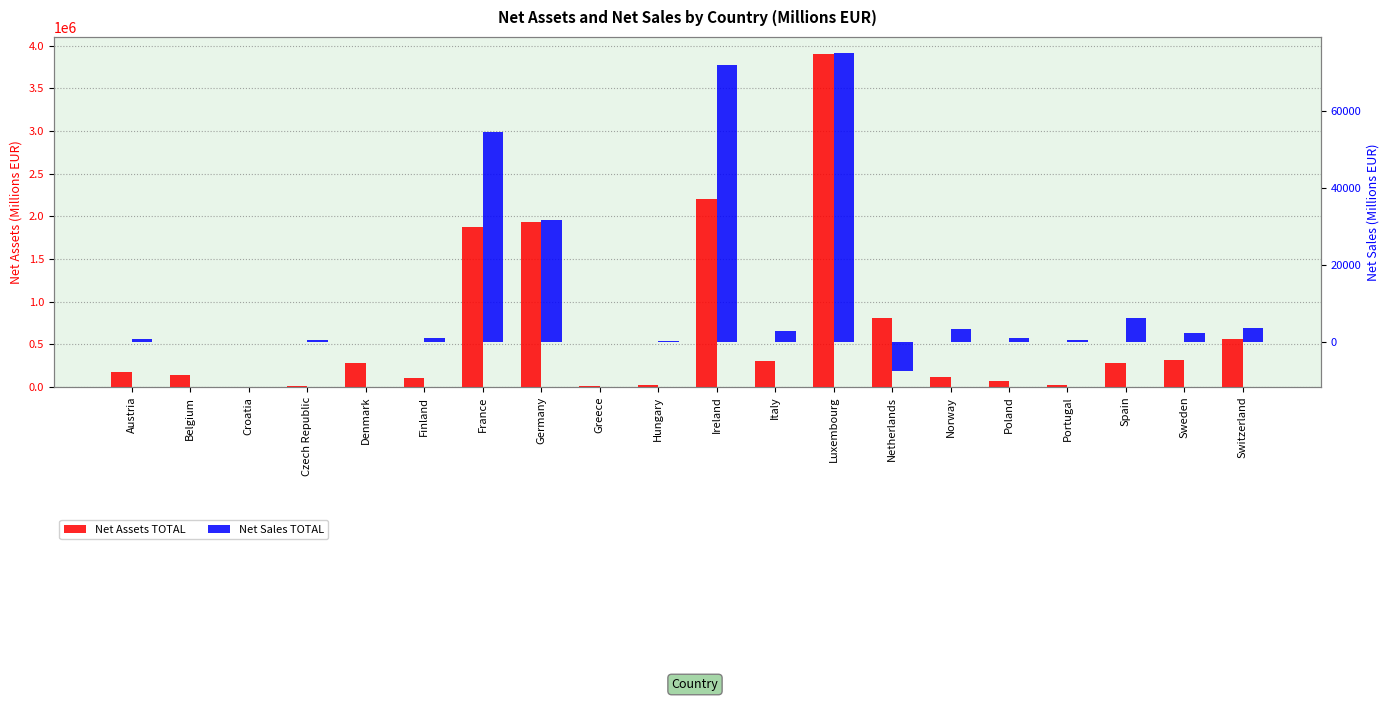

Reading left to right, transcribe all the data shown in this chart.

Net Assets TOTAL: Austria=176513.3	Belgium=135847.7	Croatia=2858.9	Czech Republic=9766.5	Denmark=281273.2	Finland=110000.8	France=1880168.0	Germany=1937710.8	Greece=7194.3	Hungary=19165.0	Ireland=2204913.0	Italy=302610.0	Luxembourg=3906027.0	Netherlands=809992.0	Norway=113385.1	Poland=64599.0	Portugal=22184.0	Spain=278482.0	Sweden=321781.8	Switzerland=561181.3
Net Sales TOTAL: Austria=602.0	Belgium=0.0	Croatia=-15.3	Czech Republic=386.1	Denmark=-82.3	Finland=972.2	France=54500.0	Germany=31559.5	Greece=1.5	Hungary=267.5	Ireland=71838.0	Italy=2747.2	Luxembourg=75016.0	Netherlands=-7660.0	Norway=3200.2	Poland=811.3	Portugal=318.4	Spain=6116.0	Sweden=2310.5	Switzerland=3529.7